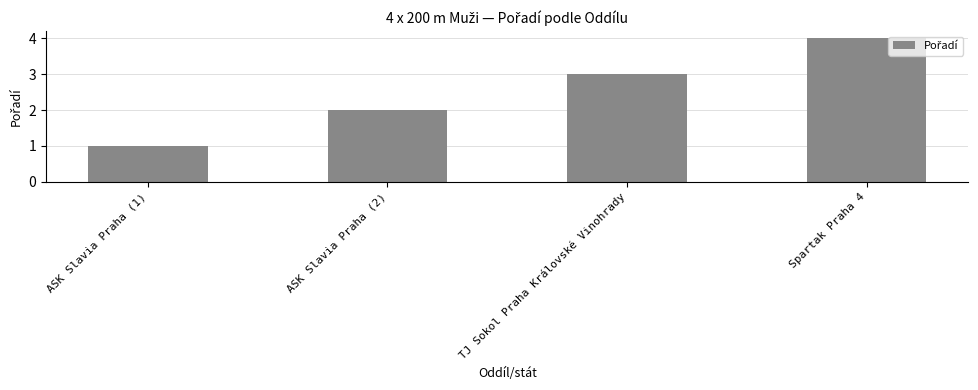

What is the minimum value shown in the chart?

1